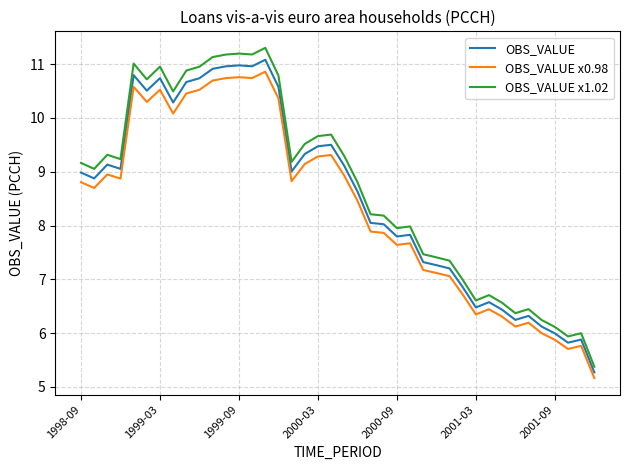

True or false: OBS_VALUE x1.02 and OBS_VALUE x0.98 intersect in this chart.

False